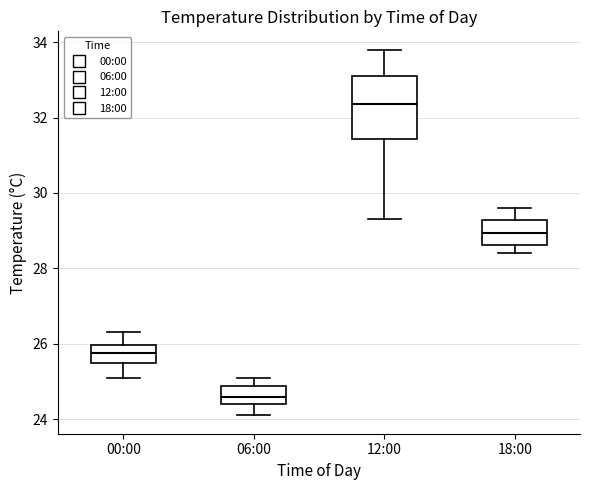

Where is the lower edge of the box for 18:00 on the y-axis? The values are not printed on the chart, so give them approximately, as read against the axis.

28.6